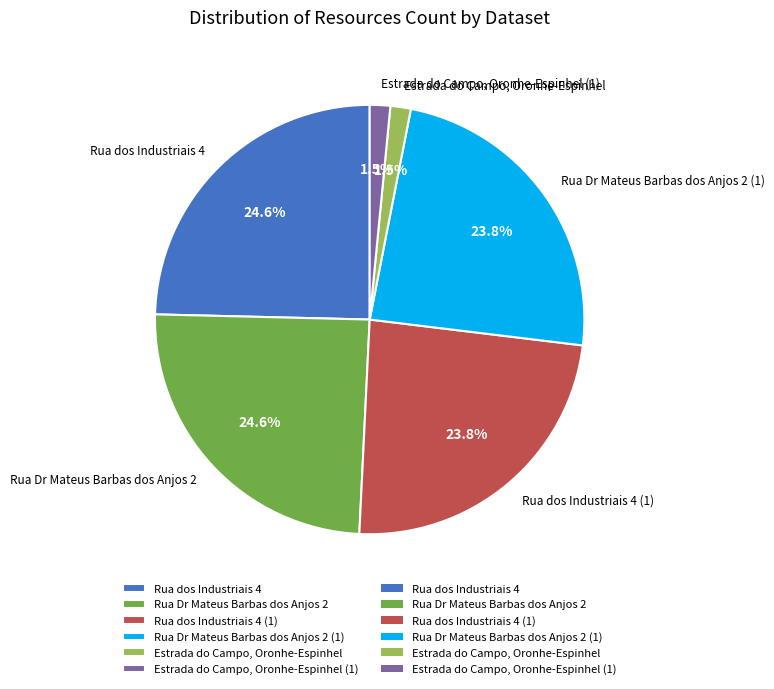

Is there a majority slice in this chart?

No